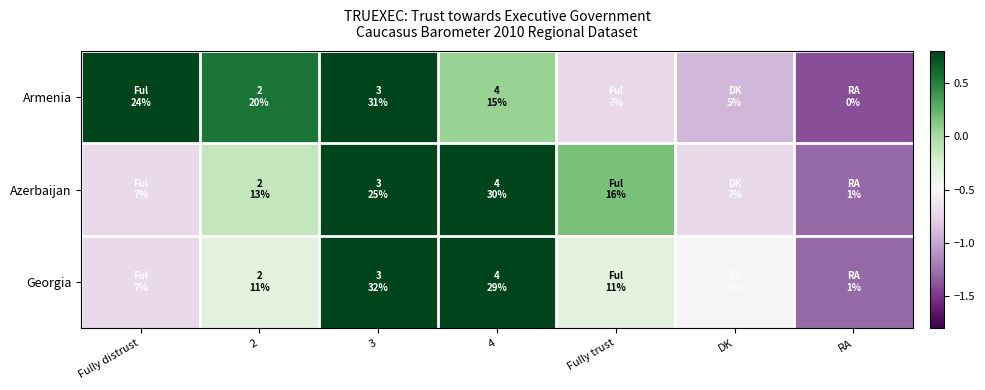

At DK, list the series in order from smallest to largest.

Armenia, Azerbaijan, Georgia